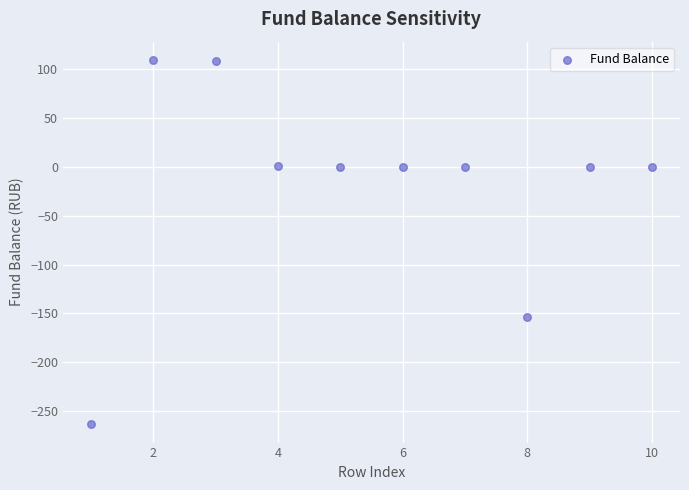

What is the average X value?

5.5